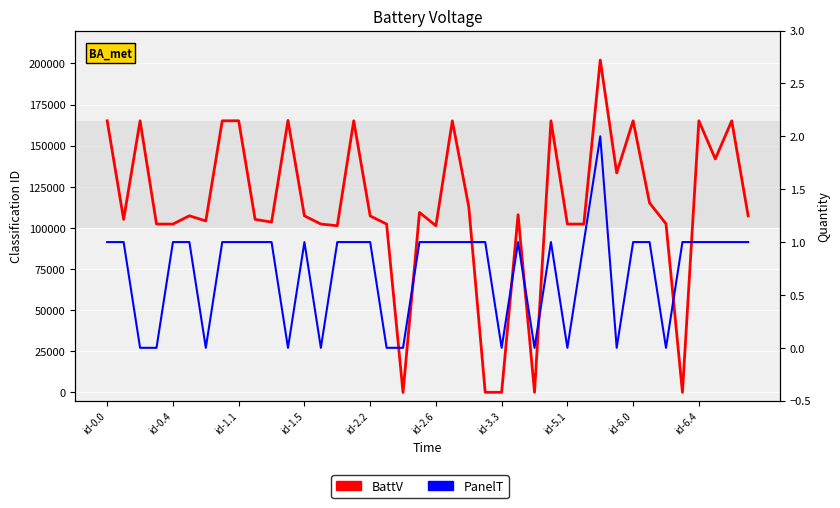

What is the sum of all PanelT values?

29